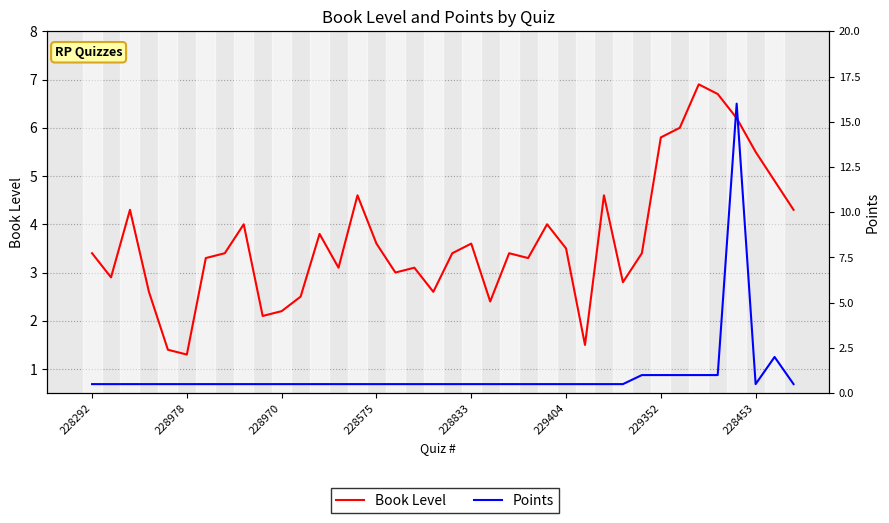

What is the lowest value of the Book Level series?

1.3